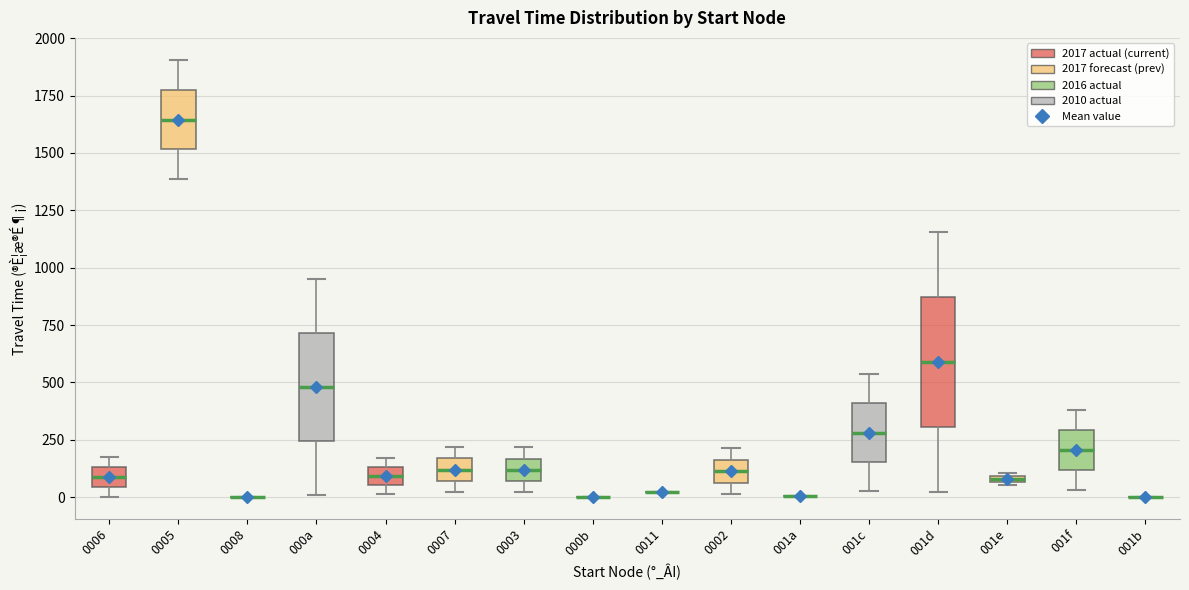

Comparing the boxes themselves (not the whiskers), which one is the tallest?

001d